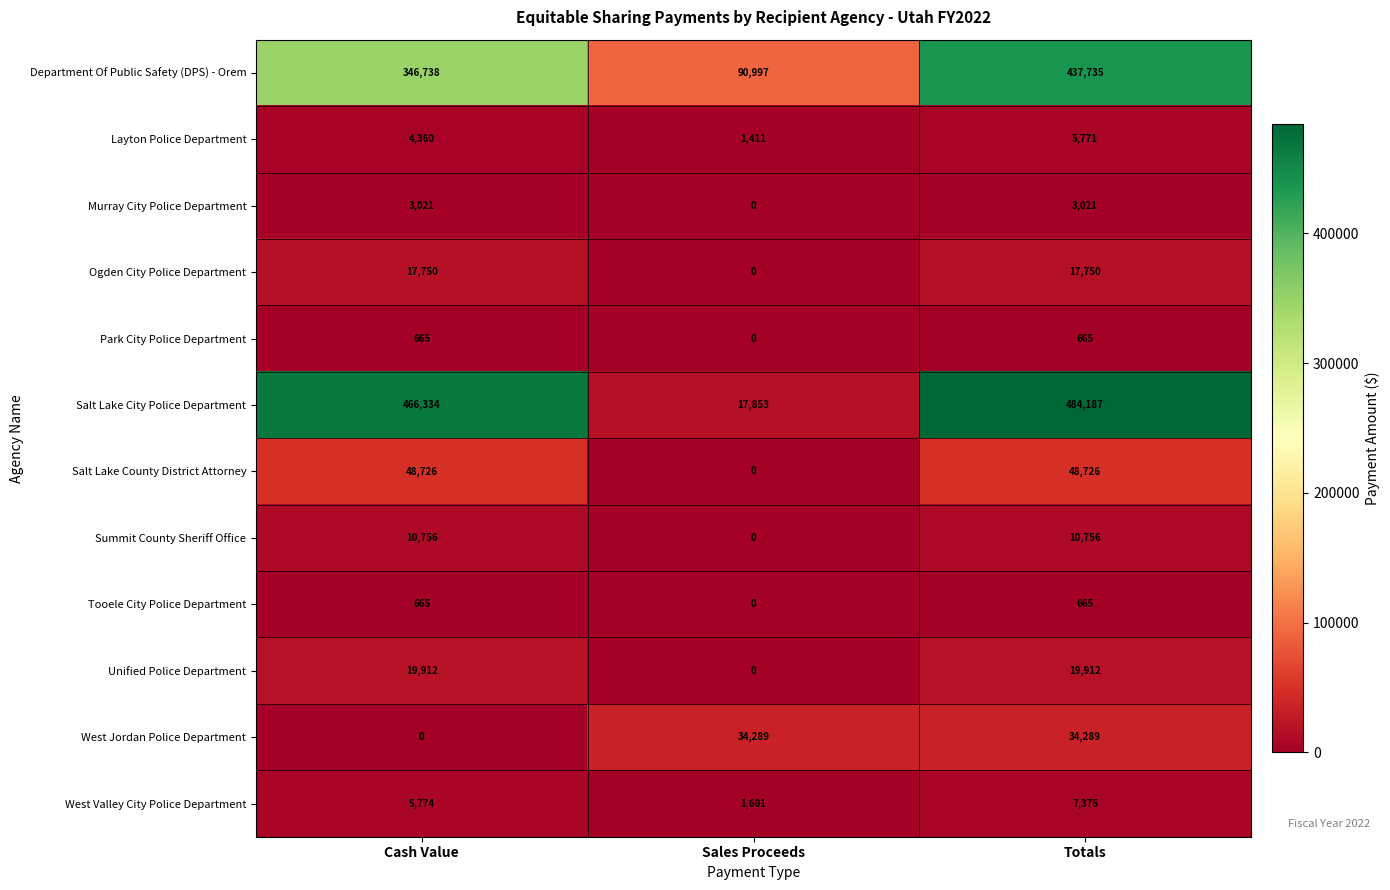

Which label corresponds to the largest value in the chart?

Totals